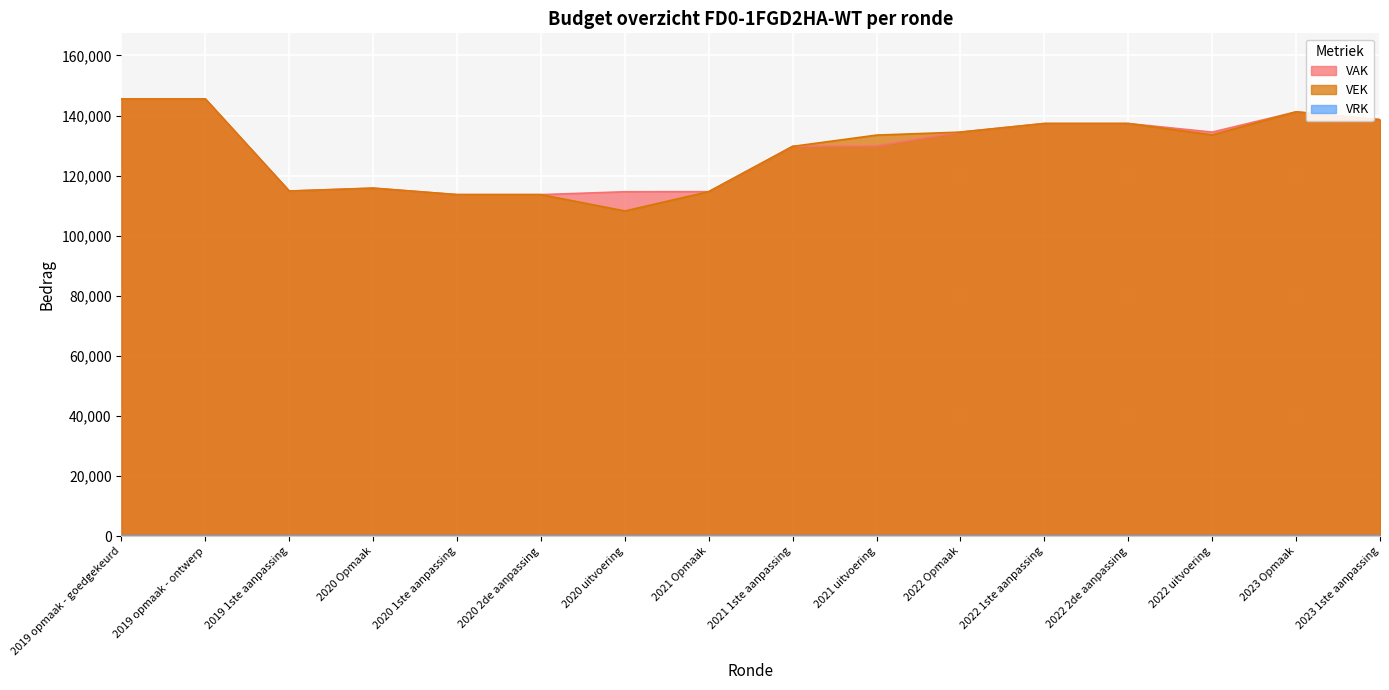

Reading right to left, list all the values displayed in this chart.

VAK: 2023 1ste aanpassing=138637	2023 Opmaak=141237	2022 uitvoering=134493	2022 2de aanpassing=137359	2022 1ste aanpassing=137359	2022 Opmaak=134498	2021 uitvoering=129910	2021 1ste aanpassing=129749	2021 Opmaak=114681	2020 uitvoering=114648	2020 2de aanpassing=113693	2020 1ste aanpassing=113693	2020 Opmaak=115847	2019 1ste aanpassing=114882	2019 opmaak - ontwerp=145536	2019 opmaak - goedgekeurd=145536
VEK: 2023 1ste aanpassing=138637	2023 Opmaak=141237	2022 uitvoering=133573	2022 2de aanpassing=137359	2022 1ste aanpassing=137359	2022 Opmaak=134498	2021 uitvoering=133504	2021 1ste aanpassing=129749	2021 Opmaak=114681	2020 uitvoering=108256	2020 2de aanpassing=113693	2020 1ste aanpassing=113693	2020 Opmaak=115847	2019 1ste aanpassing=114882	2019 opmaak - ontwerp=145536	2019 opmaak - goedgekeurd=145536